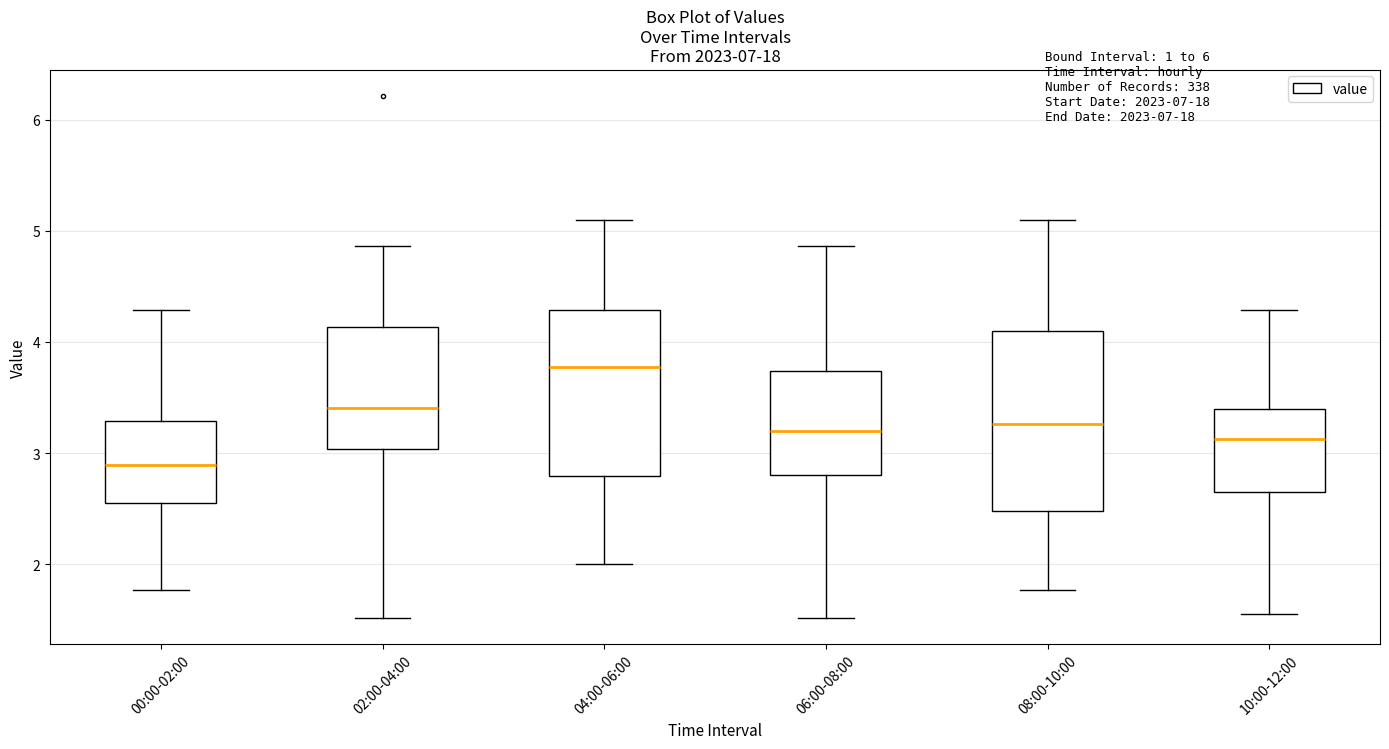

Reading left to right, read every box against the y-axis: the position of its median line, the range the box covers, and the ends of its whiskers. The values are not printed on the chart, so give them approximately, as read against the axis.

00:00-02:00: median 2.9, box 2.6 to 3.3, whiskers 1.8 to 4.3
02:00-04:00: median 3.4, box 3.0 to 4.1, whiskers 1.5 to 4.9
04:00-06:00: median 3.8, box 2.8 to 4.3, whiskers 2.0 to 5.1
06:00-08:00: median 3.2, box 2.8 to 3.7, whiskers 1.5 to 4.9
08:00-10:00: median 3.3, box 2.5 to 4.1, whiskers 1.8 to 5.1
10:00-12:00: median 3.1, box 2.6 to 3.4, whiskers 1.6 to 4.3